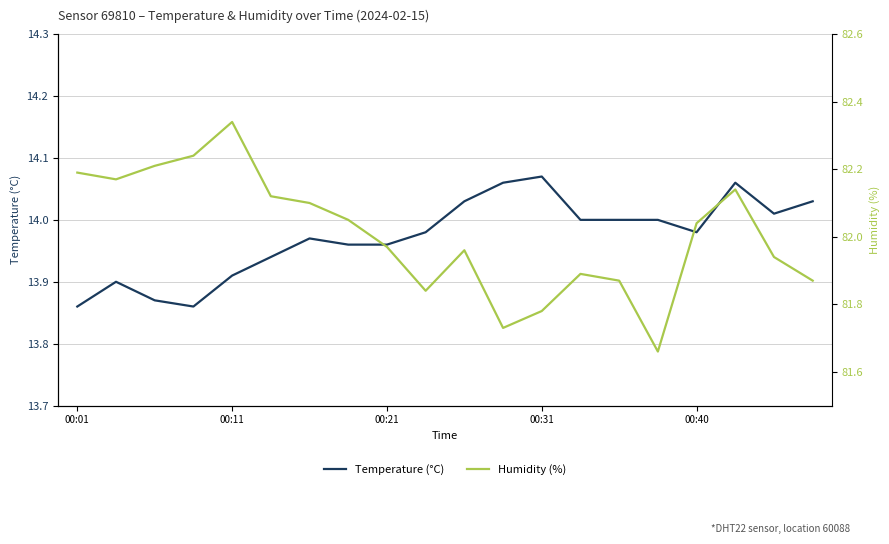

What is the maximum value for Temperature (°C)?

14.1